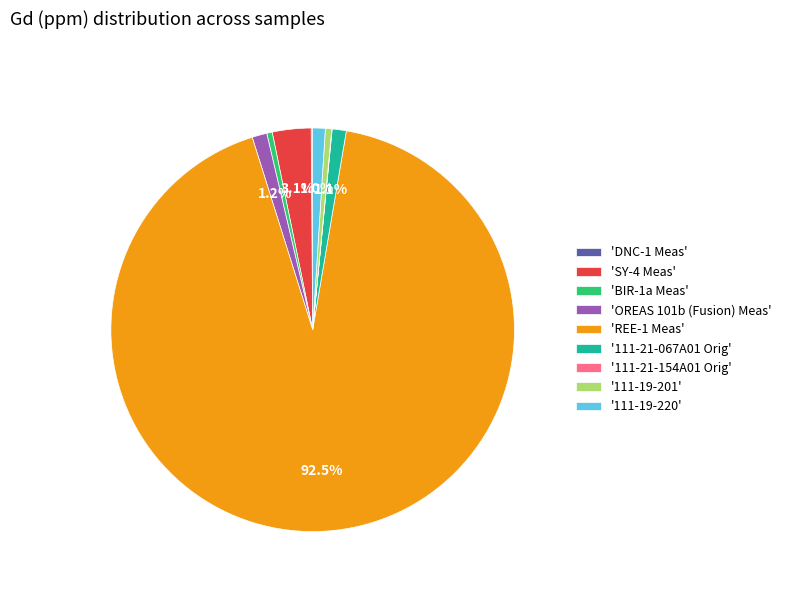

Does 'REE-1 Meas' account for over 50% of the chart?

Yes